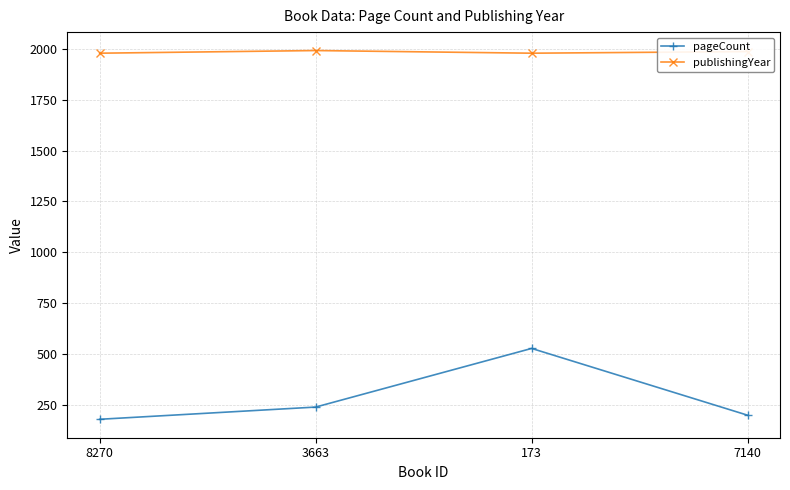

What is the maximum value for publishingYear?

1991